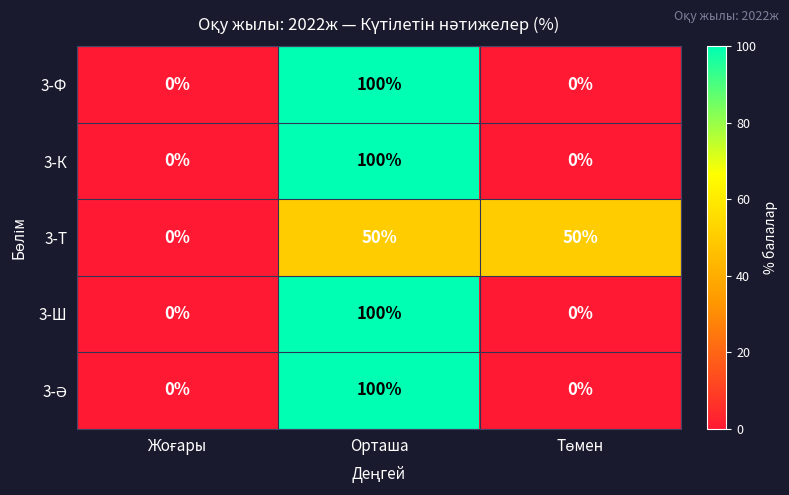

Count the 3-Ф values in the range 0 to 100.

3